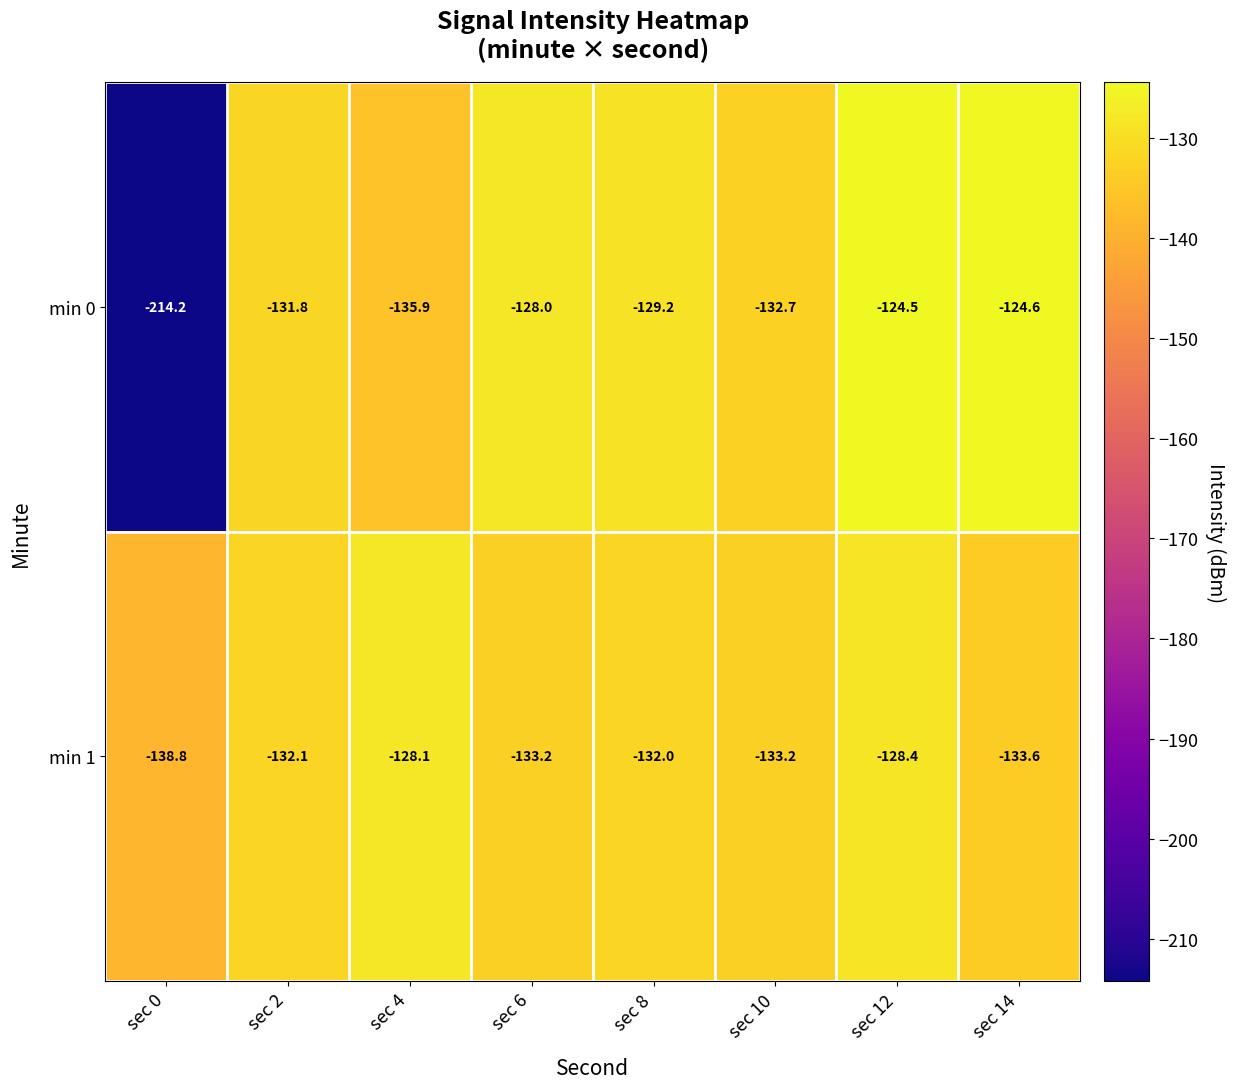

List the series in order of their overall mean, highest first.

min 1, min 0